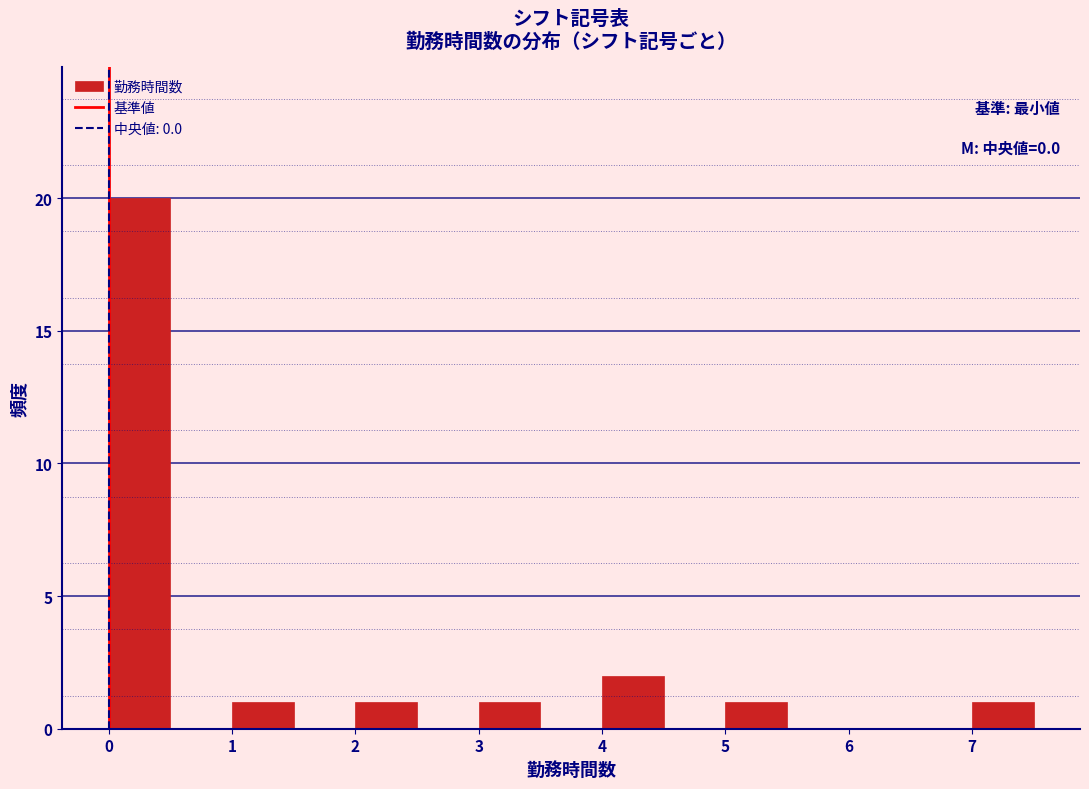

Over which range of the x-axis is the bar tallest?

0.0 to 0.5